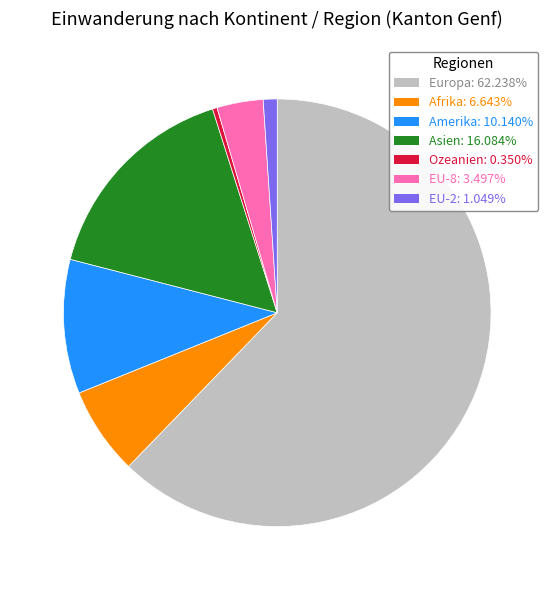

Which has a higher value, Asien or EU-2?

Asien